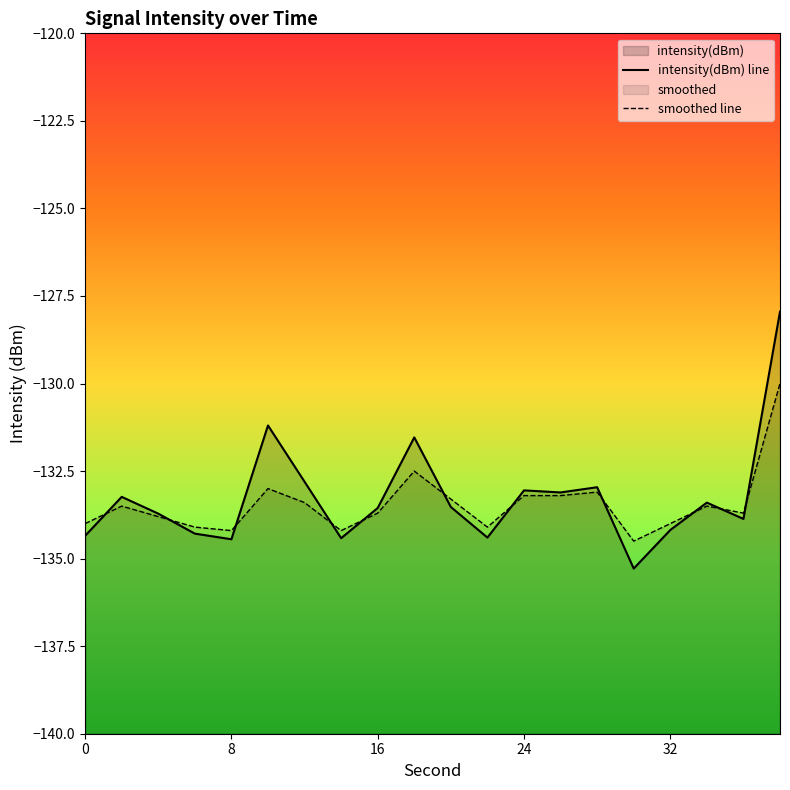

Reading left to right, what are all the values shown in this chart?

intensity(dBm) line: -134.3	-133.2	-133.7	-134.3	-134.4	-131.2	-132.8	-134.4	-133.6	-131.5	-133.5	-134.4	-133.1	-133.1	-133.0	-135.3	-134.2	-133.4	-133.9	-127.9
smoothed line: -134.0	-133.5	-133.8	-134.1	-134.2	-133.0	-133.4	-134.2	-133.7	-132.5	-133.3	-134.1	-133.2	-133.2	-133.1	-134.5	-134.0	-133.5	-133.7	-130.0